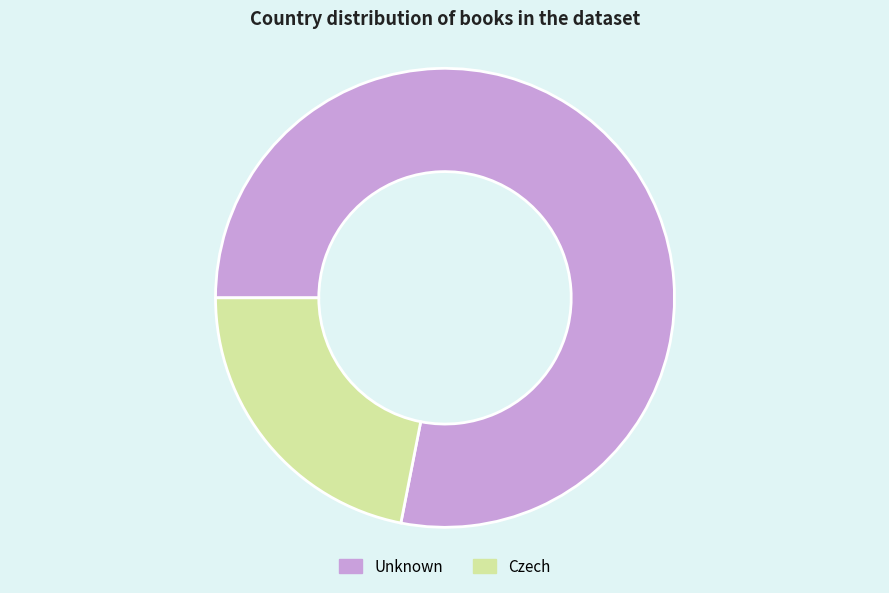

What is the largest slice in the pie chart?

Unknown